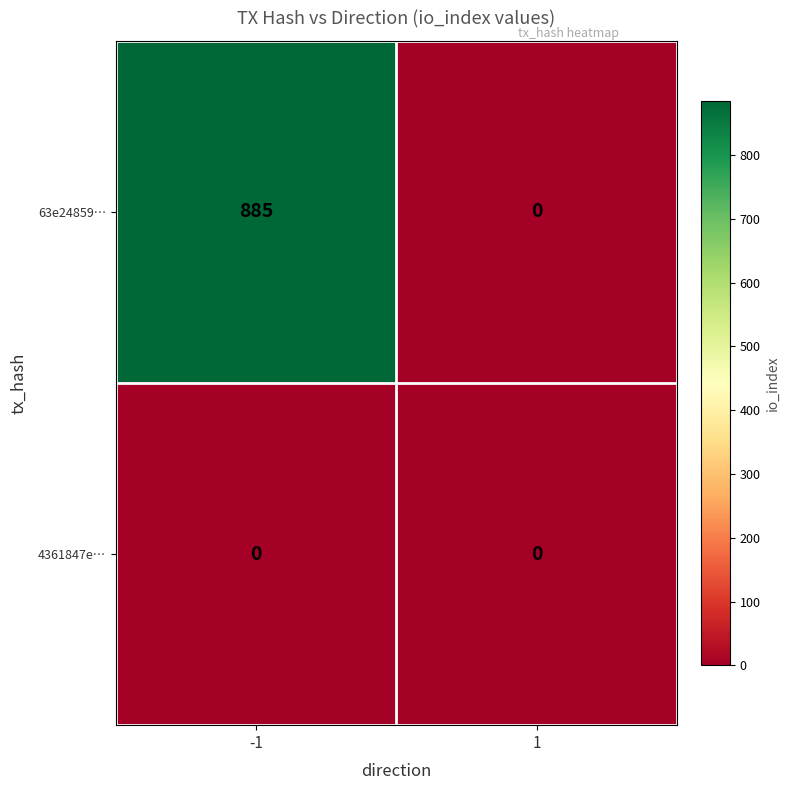

What is the maximum value shown in the chart?

885